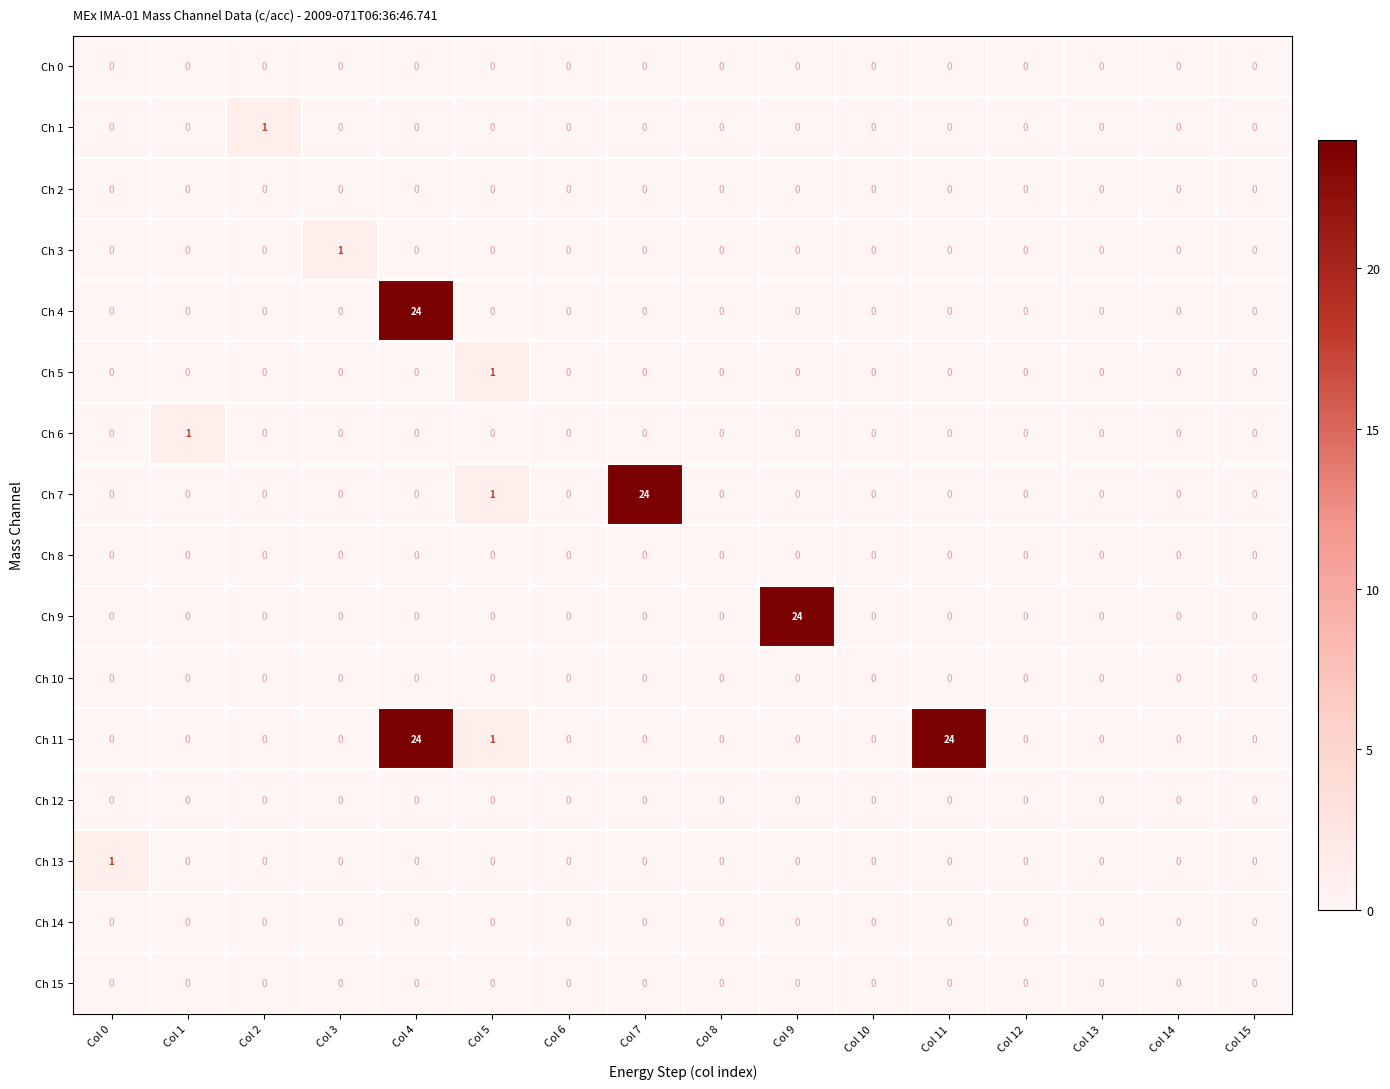

What is the maximum value shown in the chart?

24